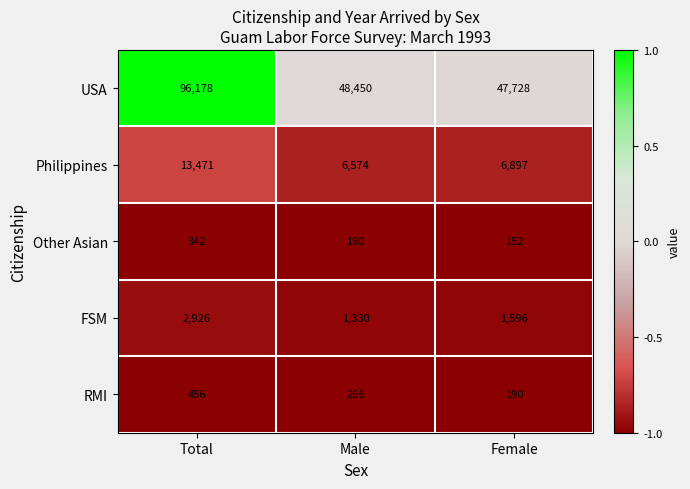

Where does the Philippines series first go above 6897?

Total